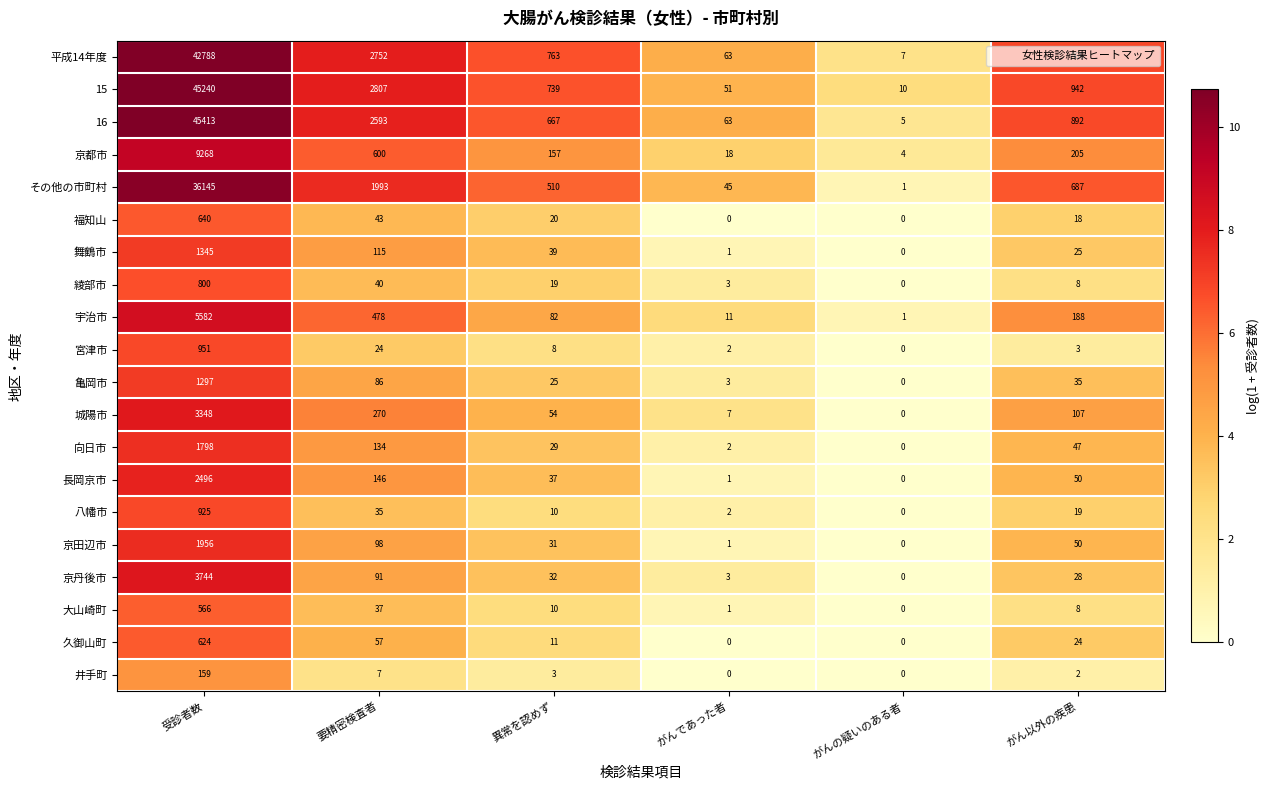

At which category is the sum across all series the highest?

受診者数